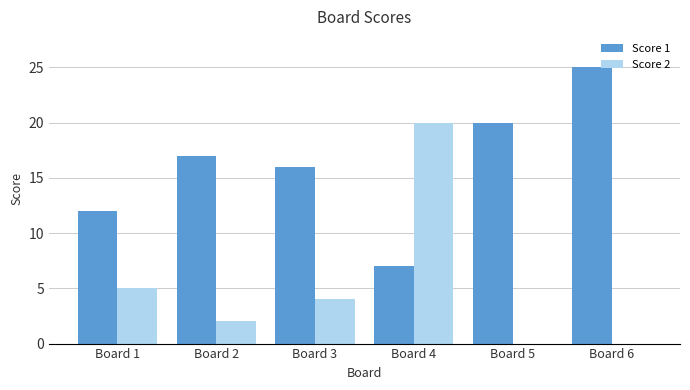

Which label corresponds to the largest value in the chart?

Board 6